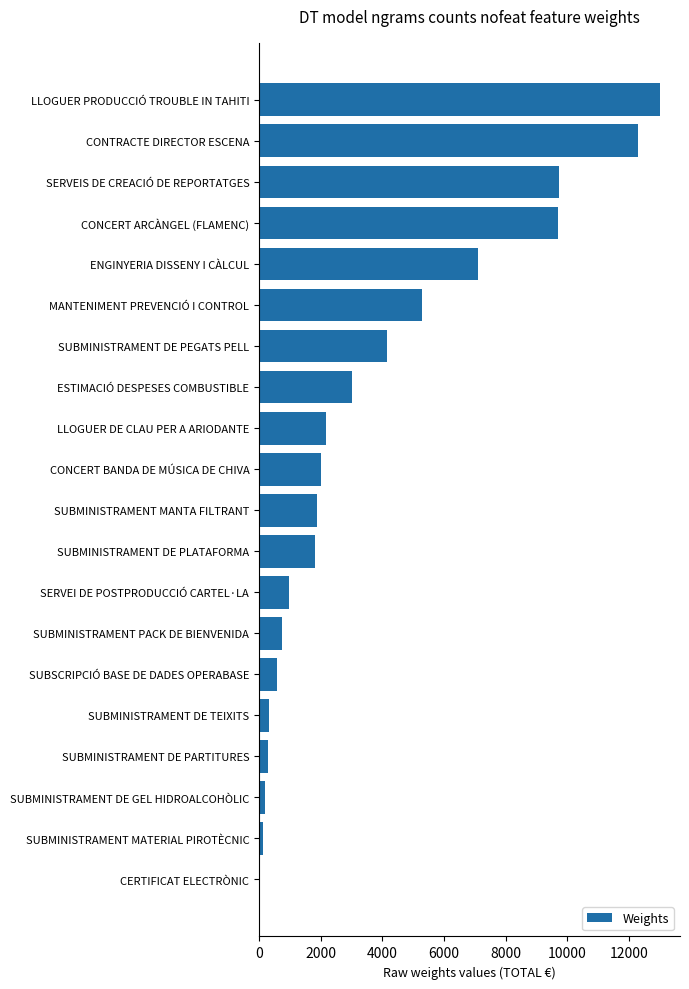

How many distinct data groups are displayed?

1